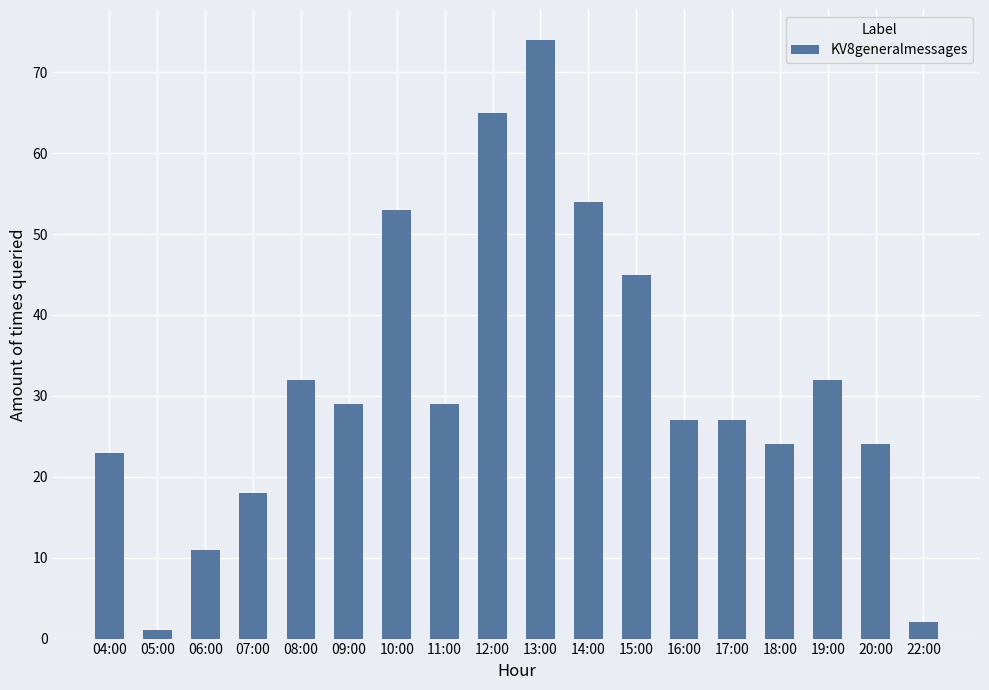

Approximately how many times larger is the value at 19:00 compared to 18:00?

1.3